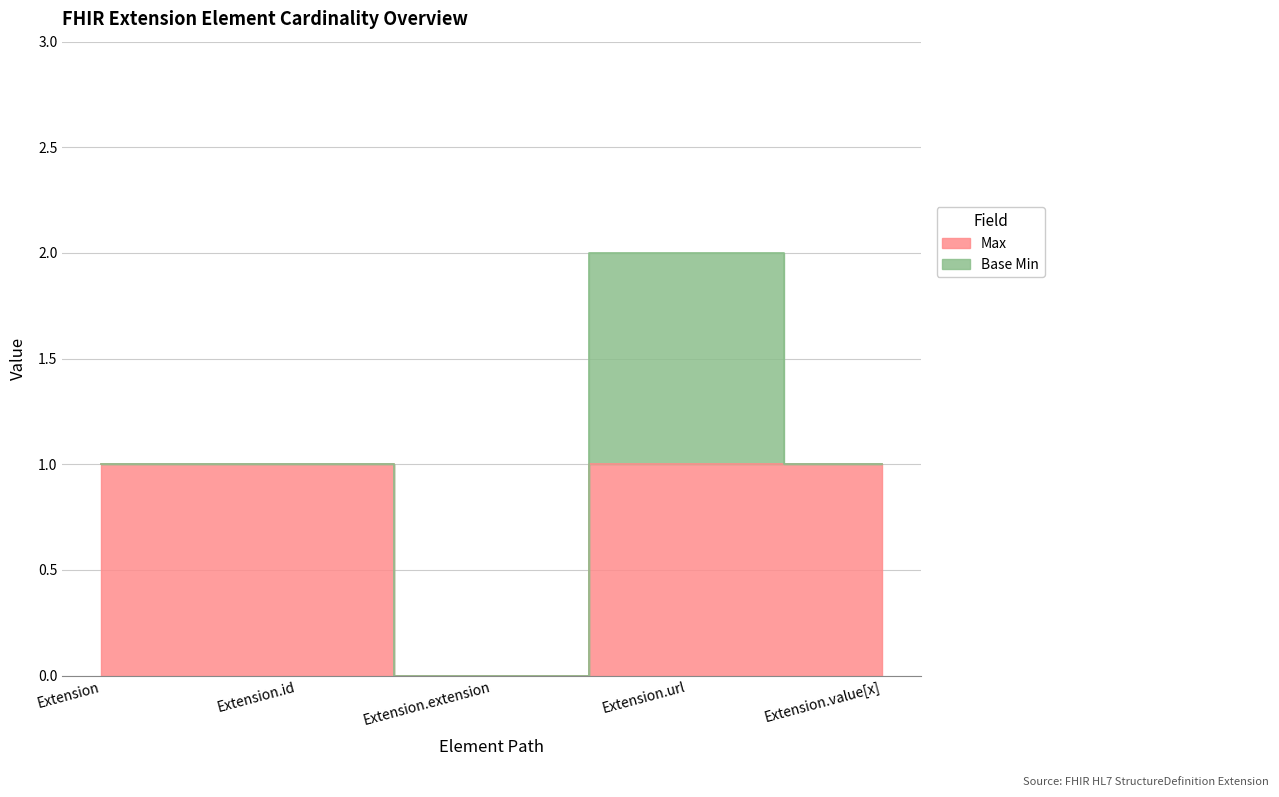

Reading right to left, what are all the values shown in this chart?

Extension.value[x]=1	Extension.url=1	Extension.extension=0	Extension.id=1	Extension=1